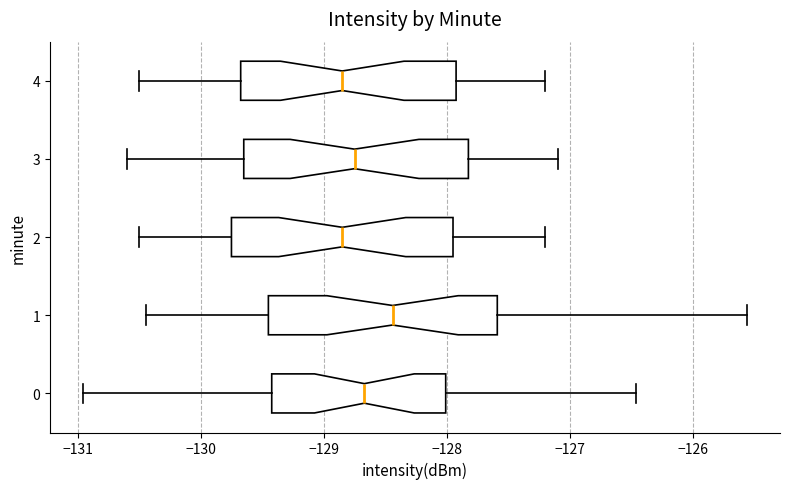

Where is the right edge of the box at y = 2 on the x-axis? The values are not printed on the chart, so give them approximately, as read against the axis.

-127.9